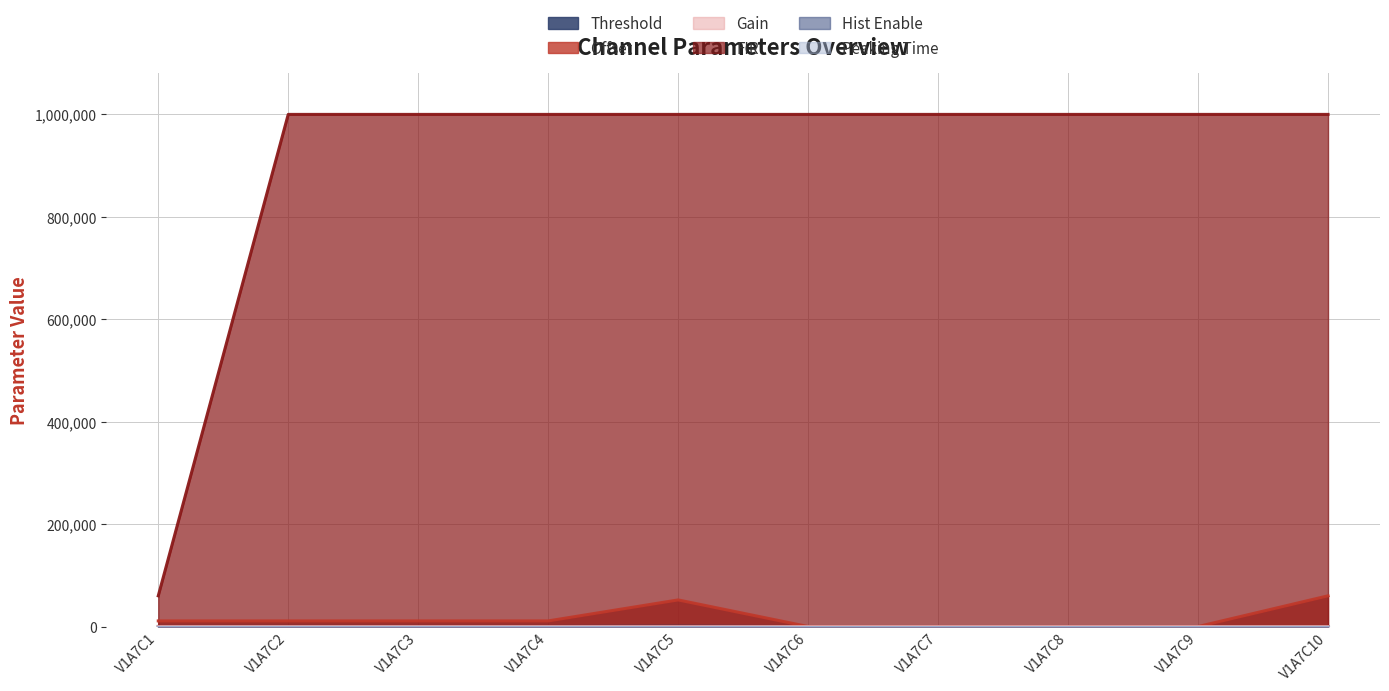

At which label does Offset reach its minimum?

V1A7C6